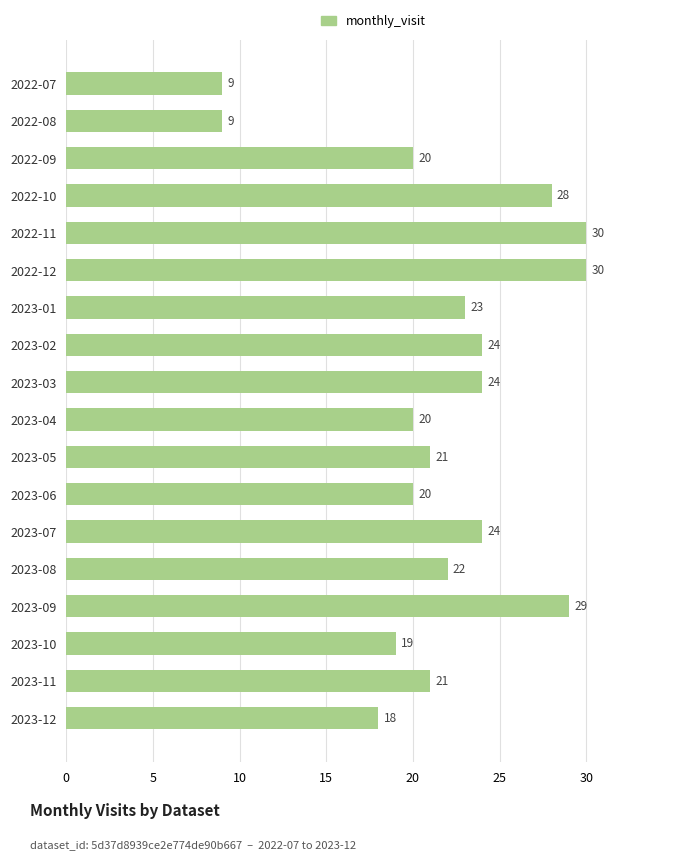

Approximately how many times larger is the value at 2023-04 compared to 2022-12?

0.7